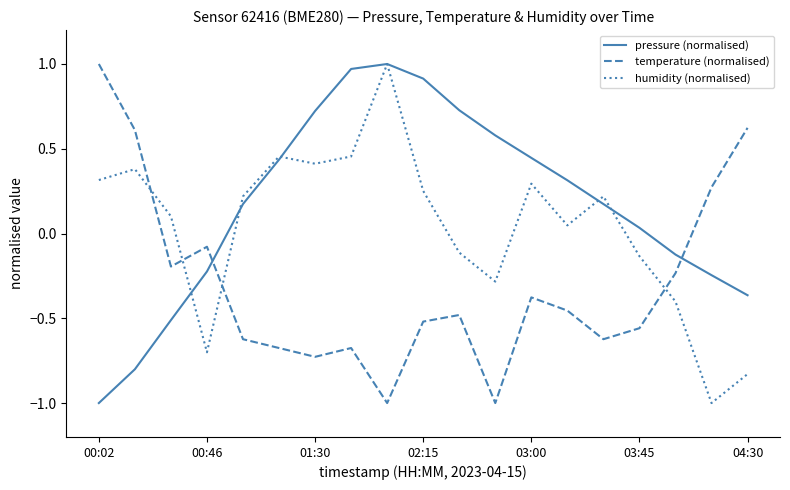

Count the number of data series in this chart.

3